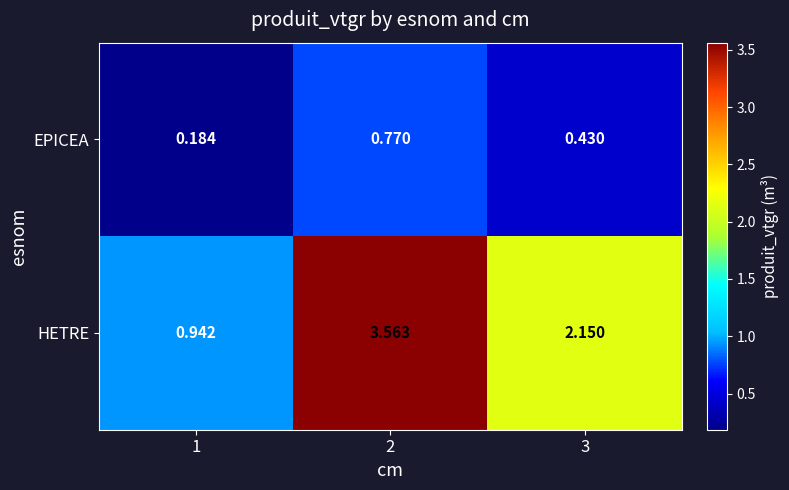

List the series in order of their overall mean, highest first.

HETRE, EPICEA